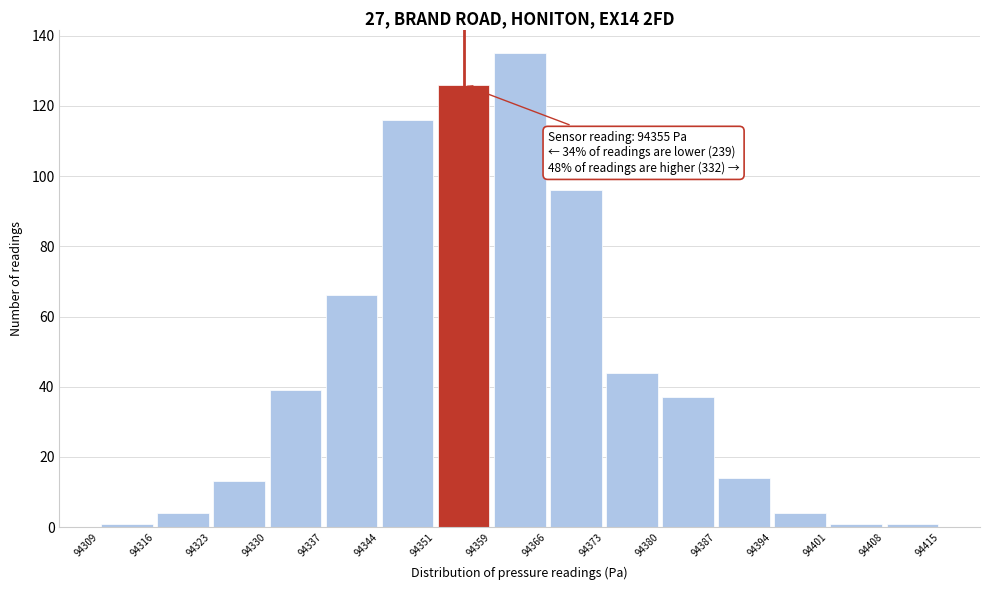

Which range on the x-axis has the tallest bar?

94359 to 94366